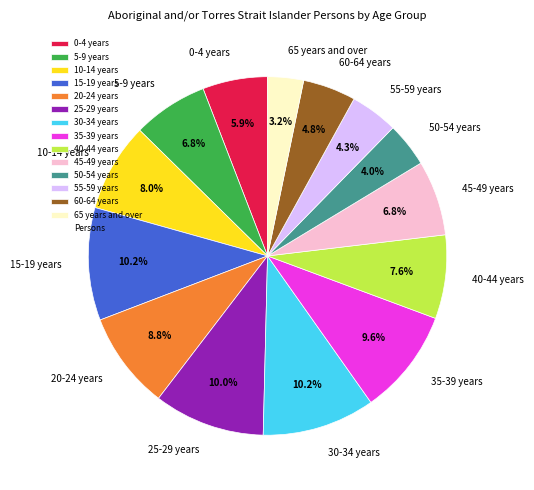

Which category has the smallest portion of the pie?

65 years and over